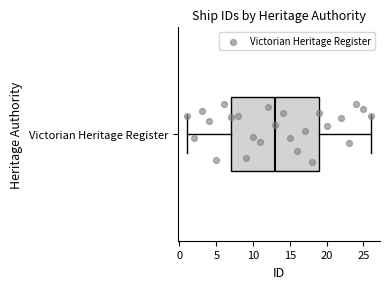

Where does the left whisker of the box for Victorian Heritage Register end on the x-axis? The values are not printed on the chart, so give them approximately, as read against the axis.

1